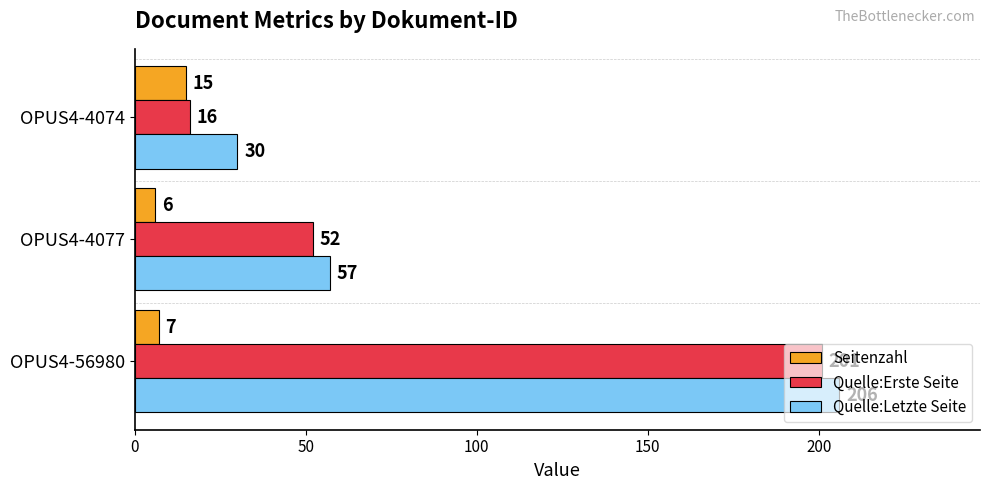

What is the difference between the second highest and minimum values in the Quelle:Erste Seite series?

36